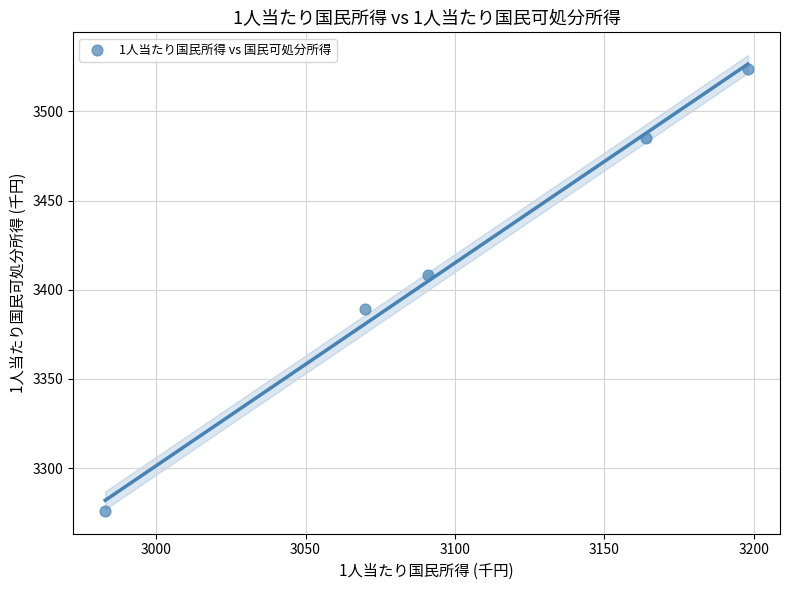

What is the range of X values (max minus min)?

215